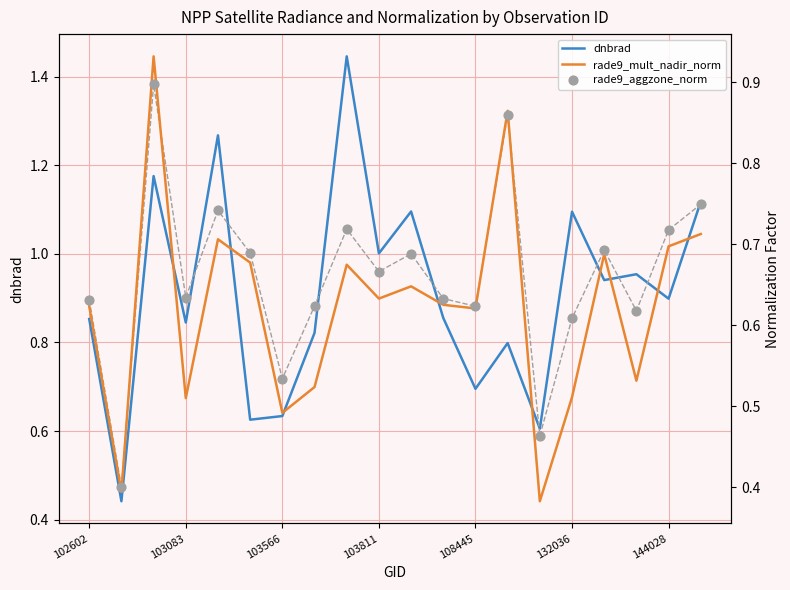

Which series reaches the maximum Y coordinate?

dnbrad